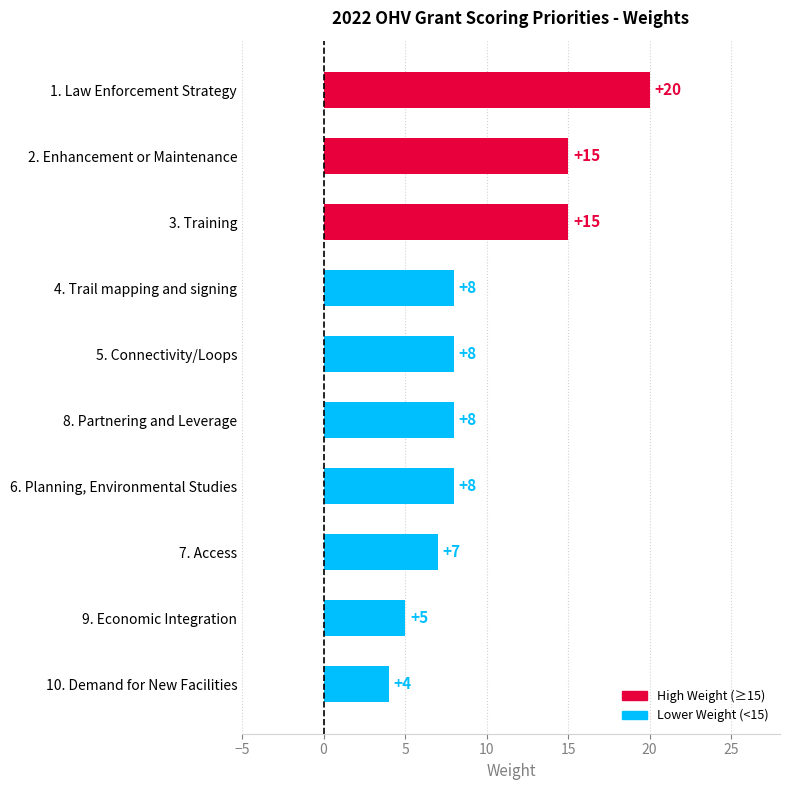

The value at 8. Partnering and Leverage is 3. True or false?

False